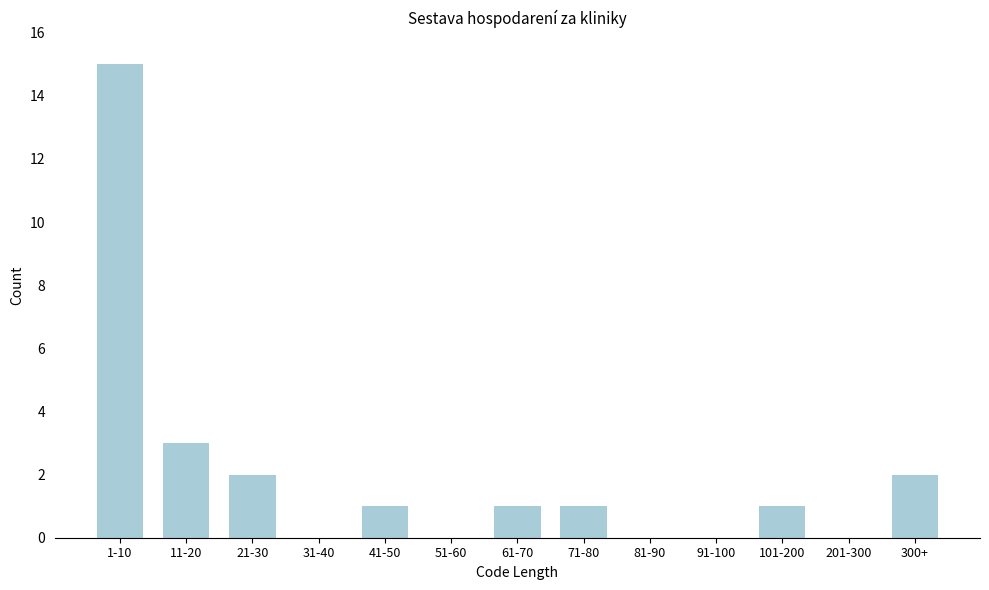

Reading right to left, list all the values displayed in this chart.

300+=2	201-300=0	101-200=1	91-100=0	81-90=0	71-80=1	61-70=1	51-60=0	41-50=1	31-40=0	21-30=2	11-20=3	1-10=15